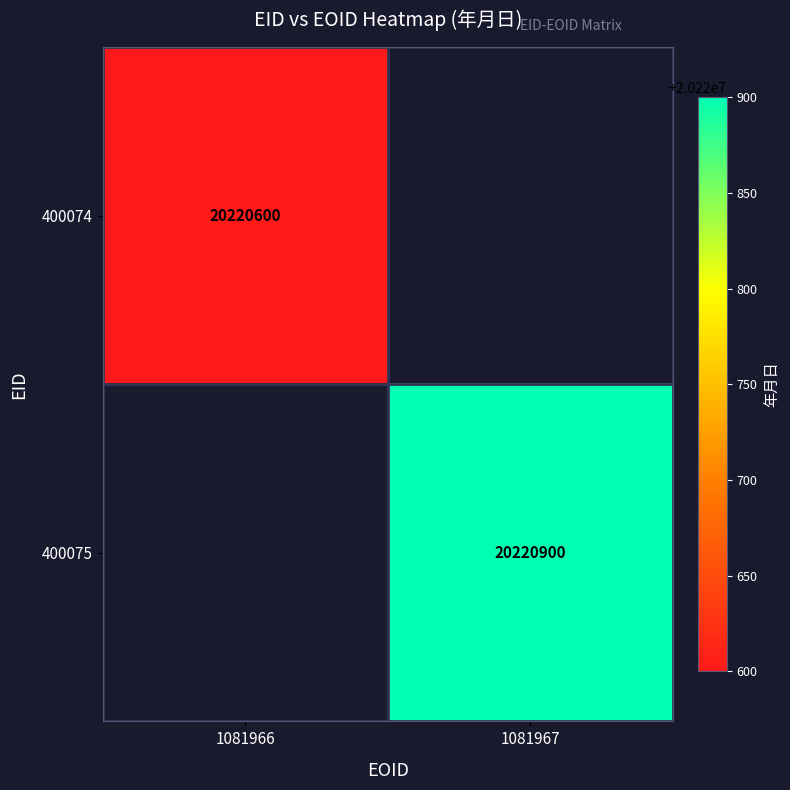

True or false: 400074 has a value of 26524293.0 at 1081966.

False